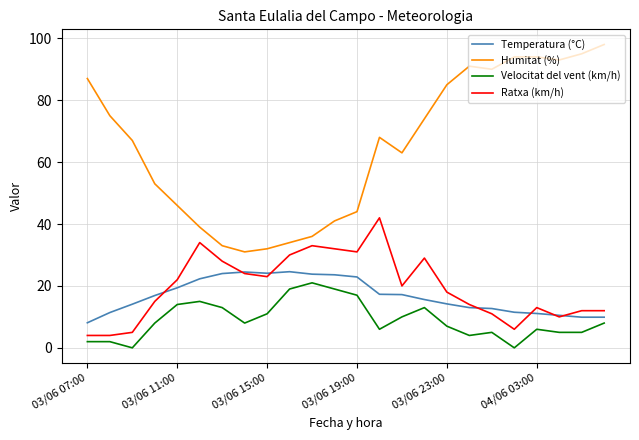

True or false: Velocitat del vent (km/h) and Humitat (%) cross at least once.

False